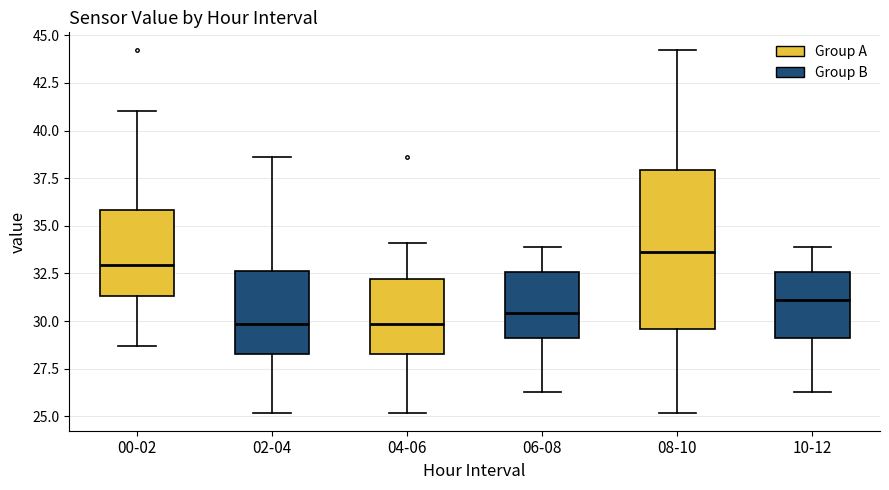

Where does the upper whisker of the box for 10-12 end on the y-axis? The values are not printed on the chart, so give them approximately, as read against the axis.

34.0